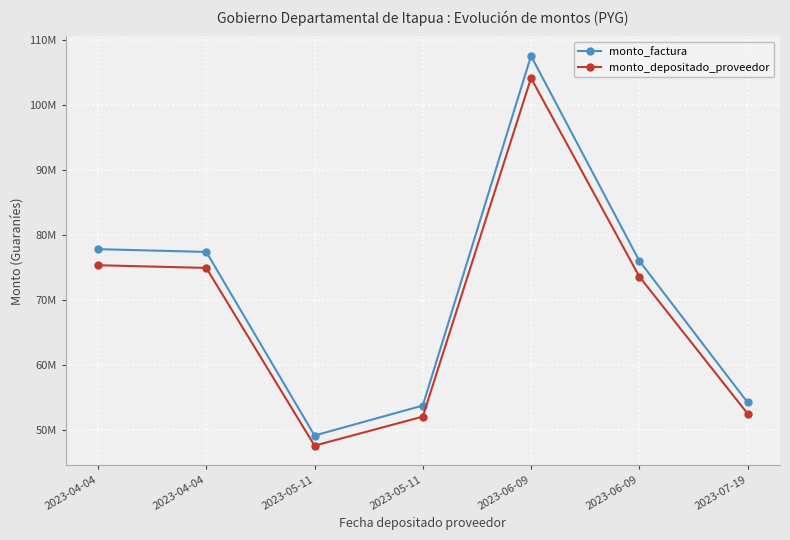

What are all the series names shown in the legend?

monto_factura, monto_depositado_proveedor